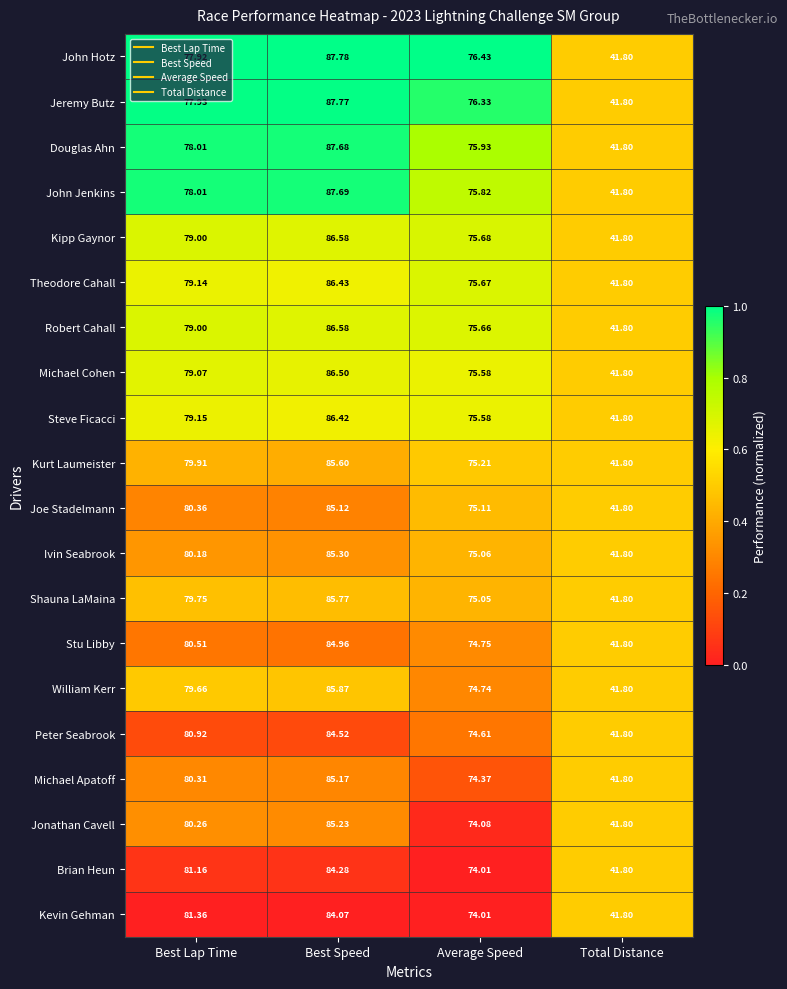

Is the value of Steve Ficacci at Best Lap Time greater than the value of Theodore Cahall at Average Speed?

Yes